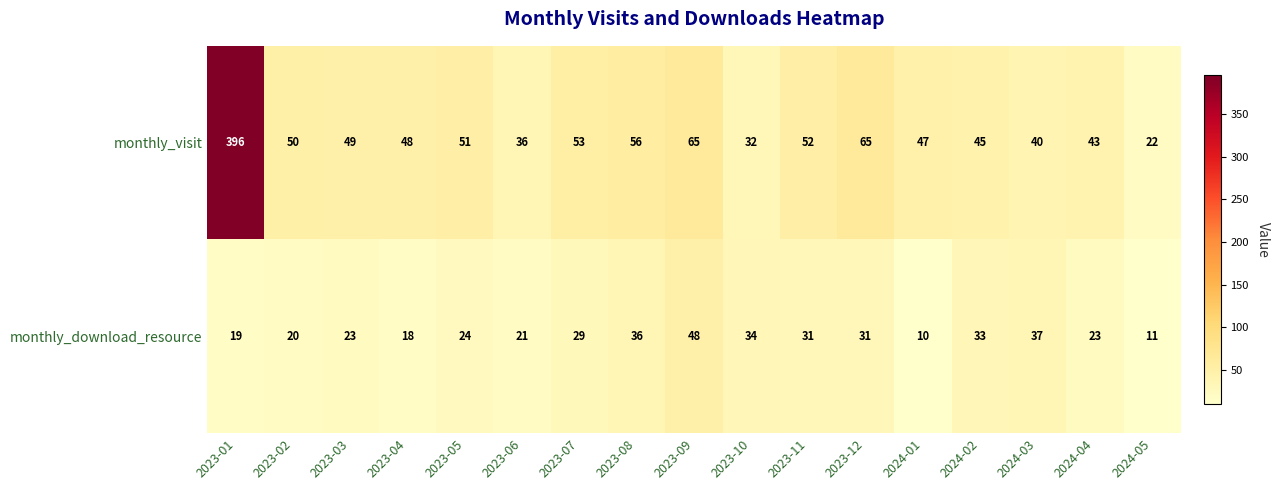

Which series changed the most between 2023-01 and 2024-05?

monthly_visit